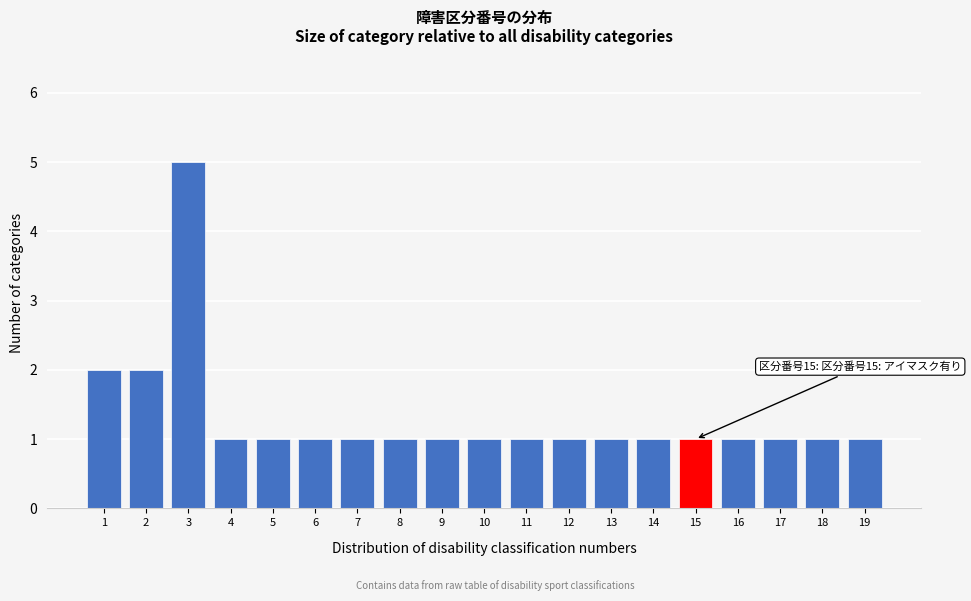

Reading left to right, transcribe all the data shown in this chart.

2	2	5	1	1	1	1	1	1	1	1	1	1	1	1	1	1	1	1